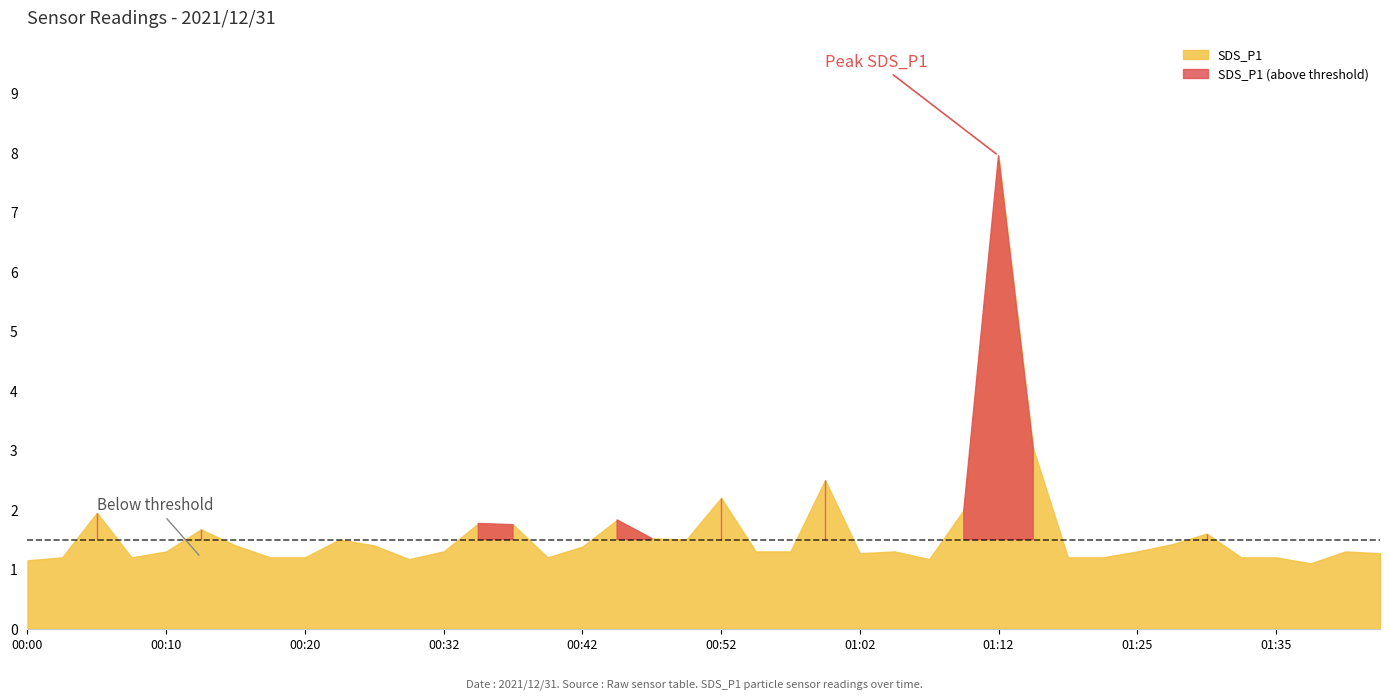

True or false: SDS_P1 and SDS_P2 cross at least once.

False